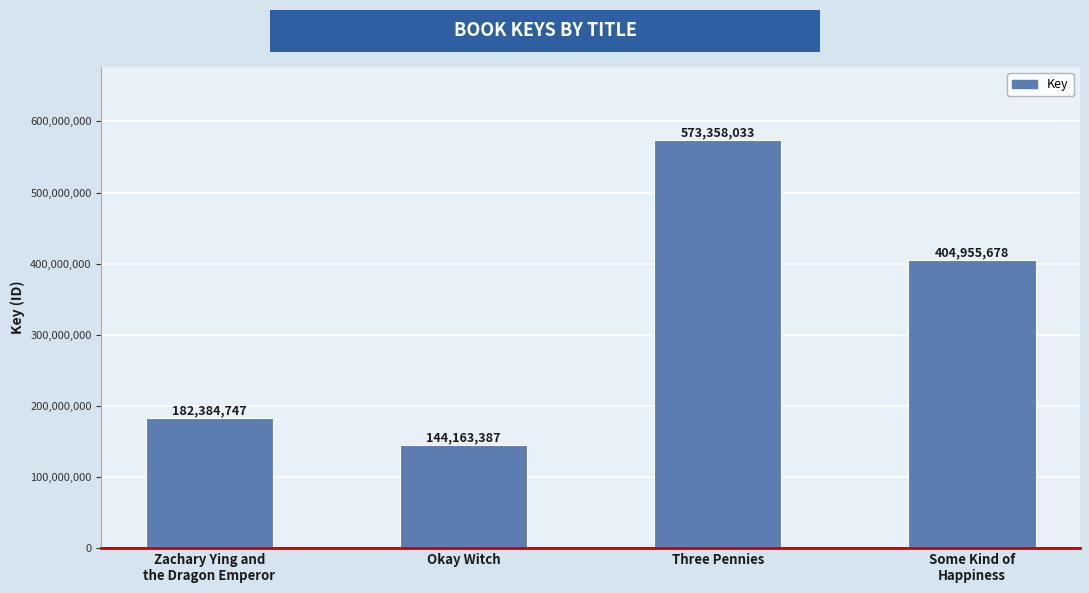

What is the sum of the values at Some Kind of
Happiness and Okay Witch?

549119065